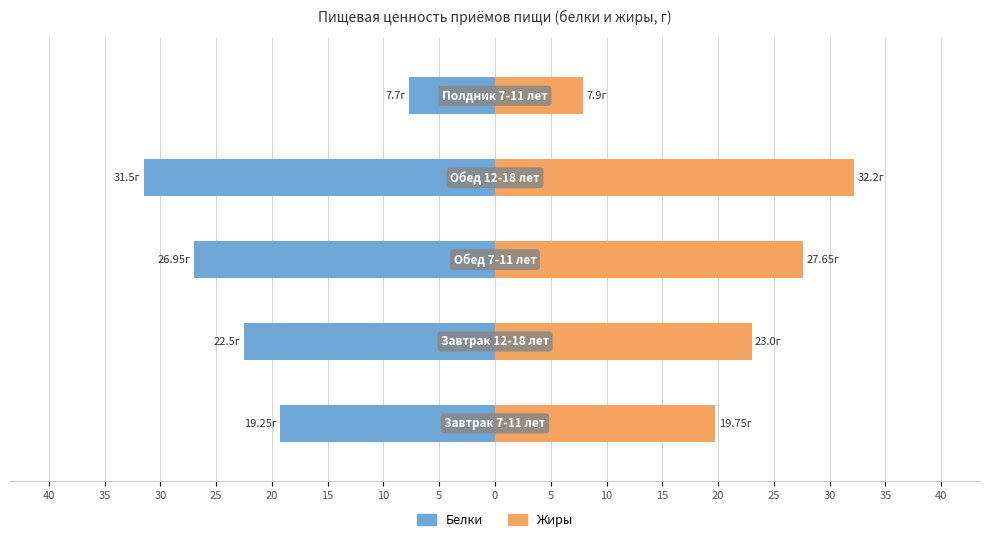

What are all the series names shown in the legend?

Белки, Жиры